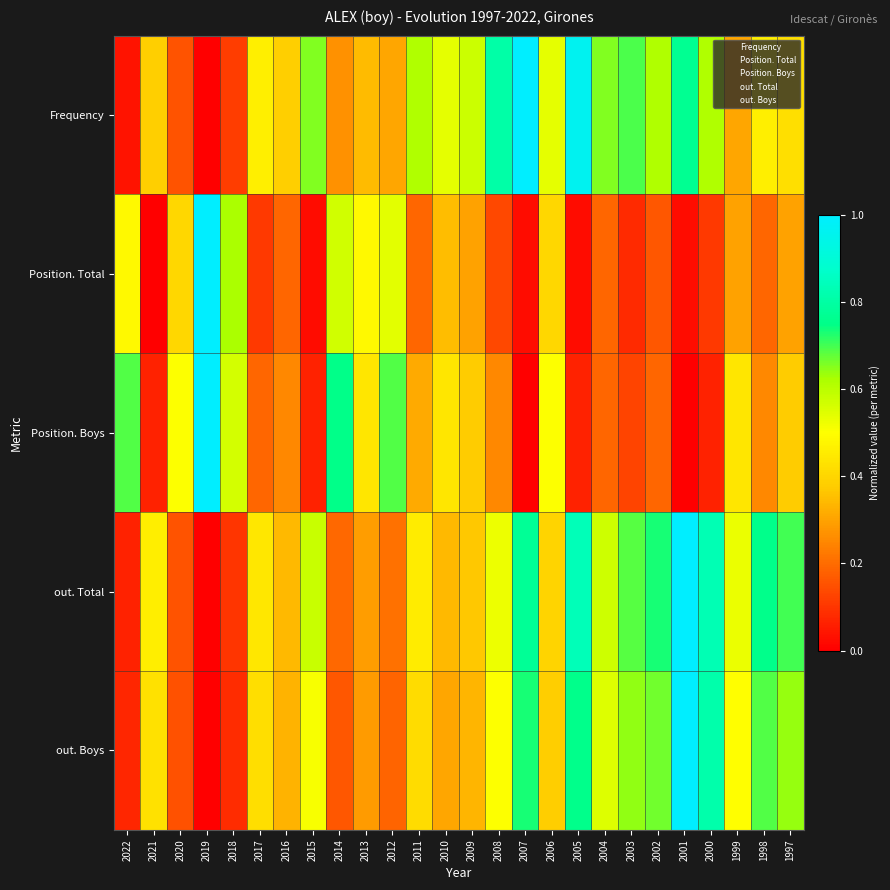

Count the number of categories in the chart.

26